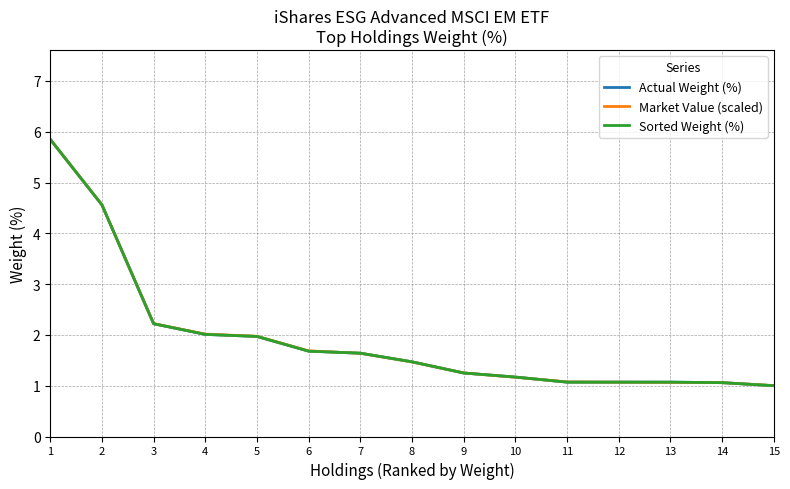

Does the chart have visible grid lines?

Yes